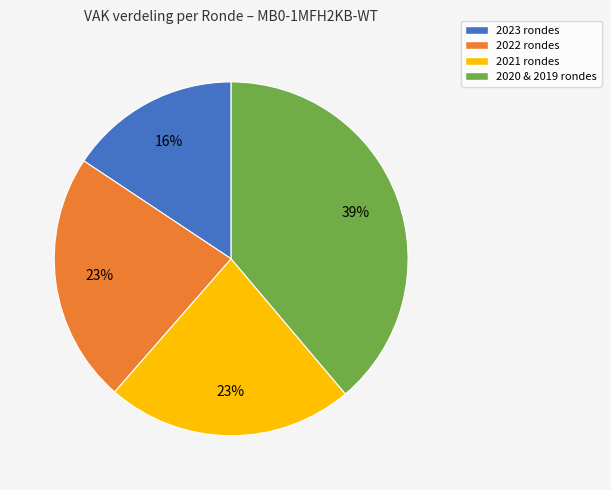

To the nearest percent, what portion does 2022 rondes represent?

23%